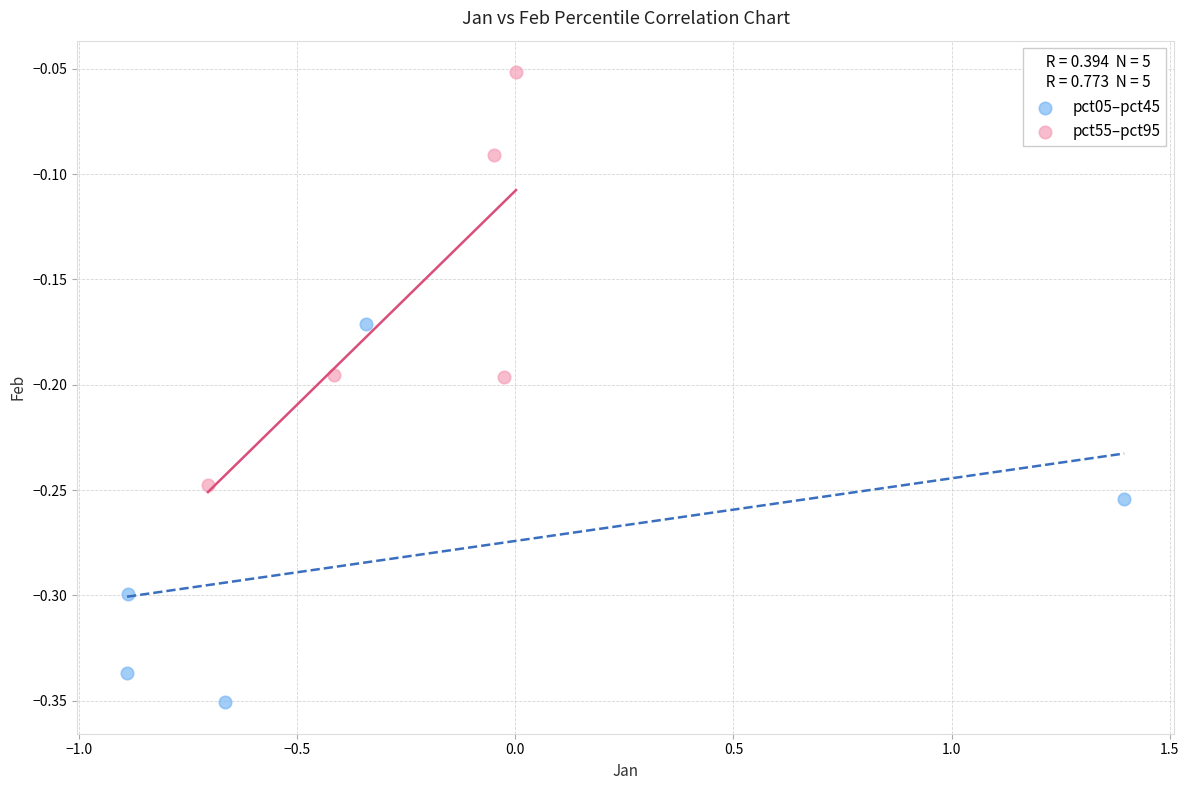

Which series contains the highest Y value?

pct55–pct95